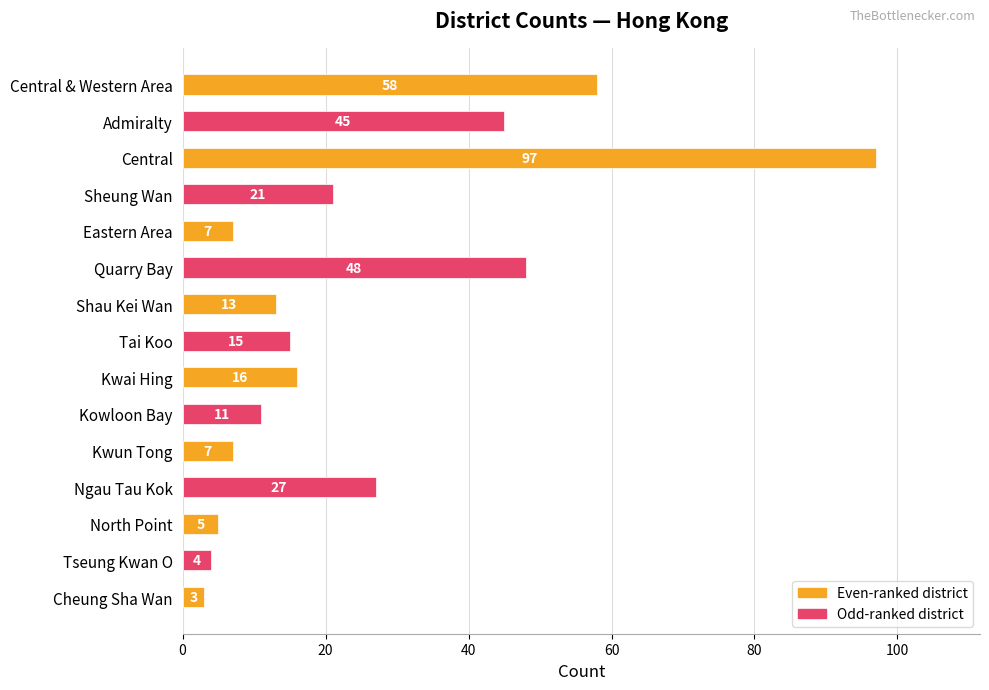

What is the value of the 4th bar from the top?

21